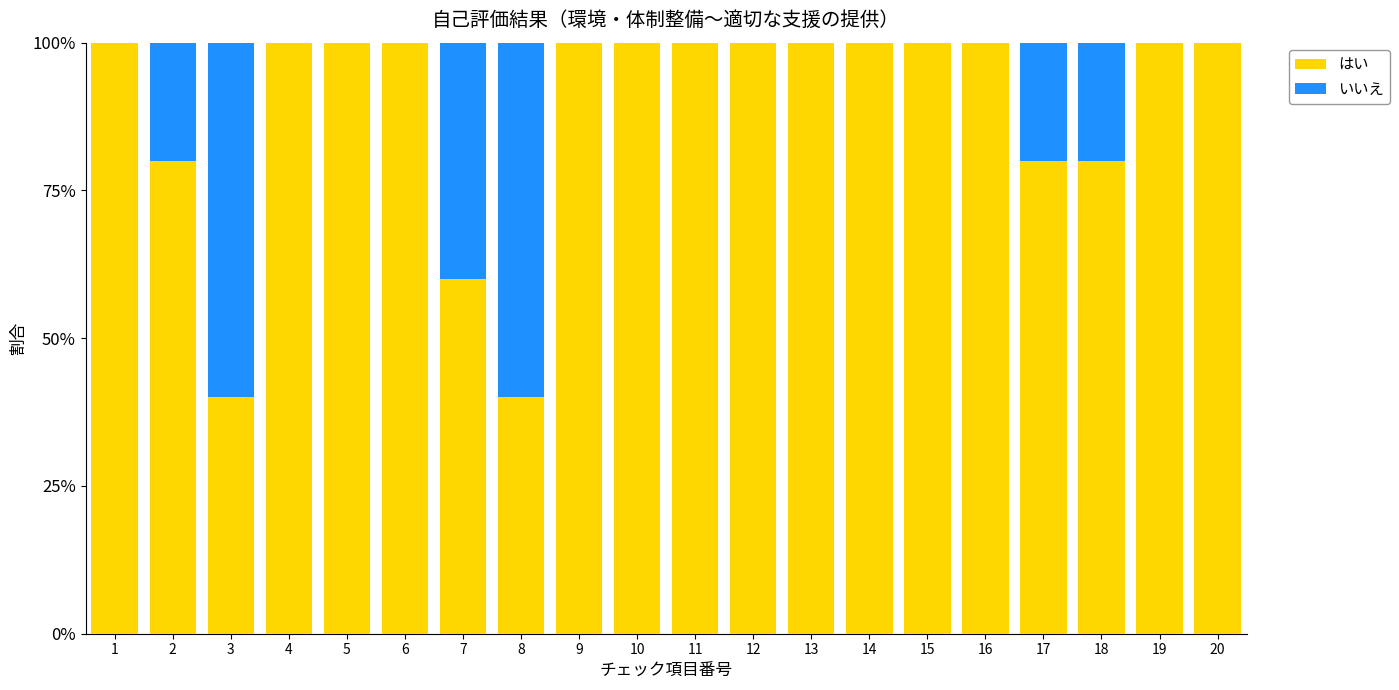

Between 9 and 12, which is larger?

9